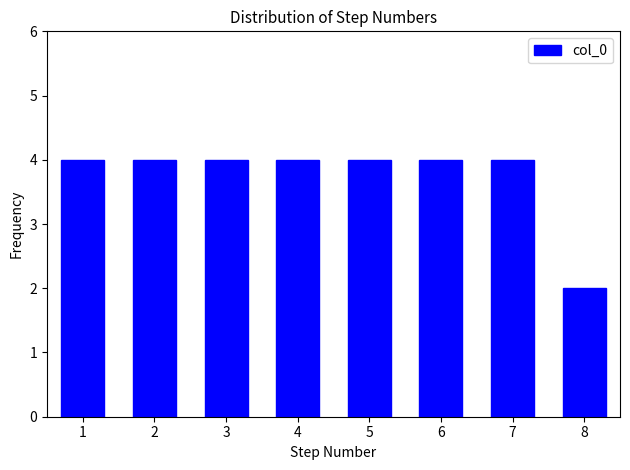

Reading left to right, transcribe all the data shown in this chart.

1=4	2=4	3=4	4=4	5=4	6=4	7=4	8=2